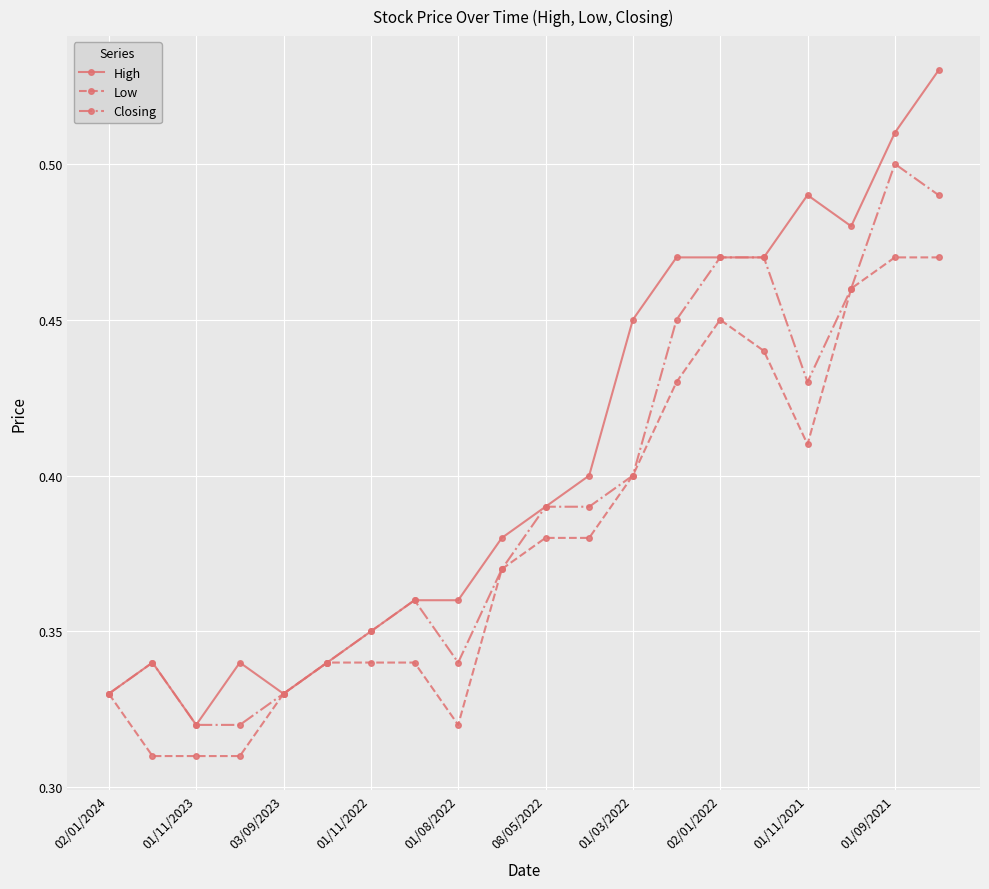

Count the High values in the range 0 to 1.

20